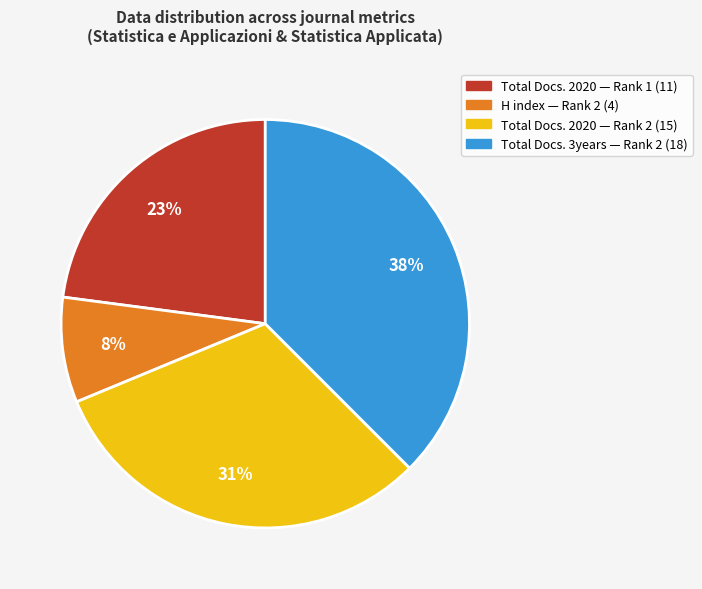

Does Total Docs. 2020 — Rank 1 (11) account for over 50% of the chart?

No